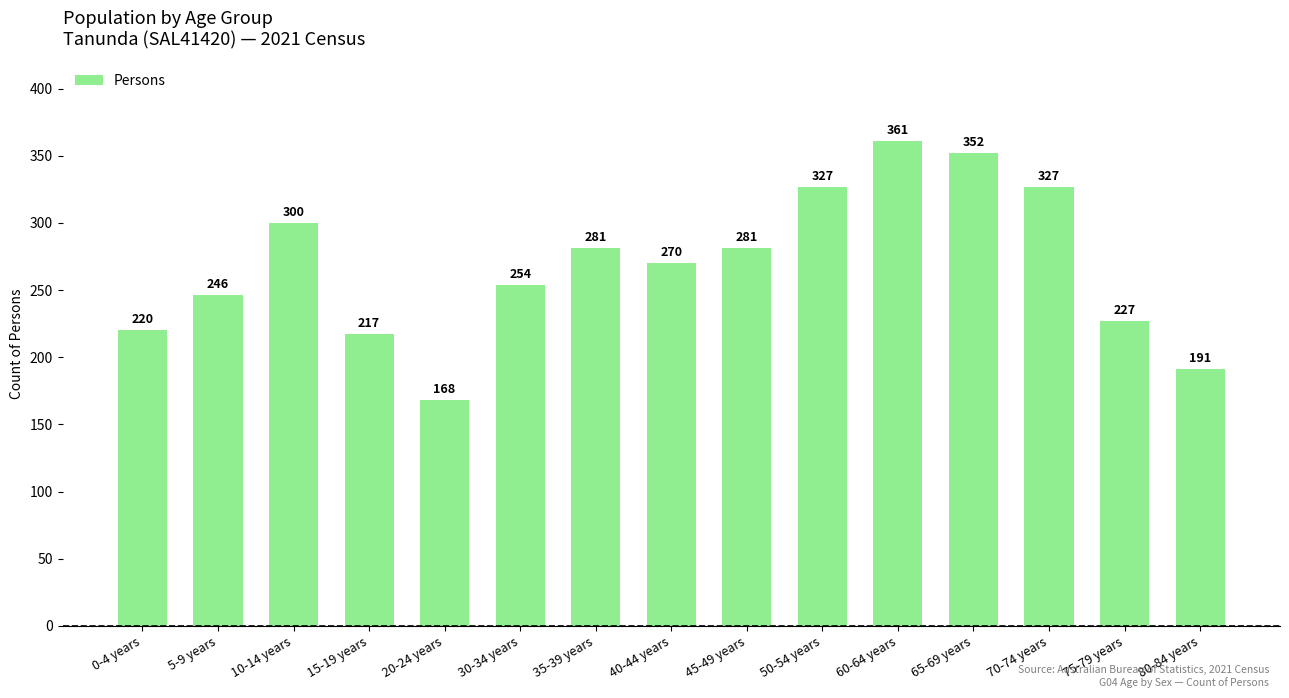

What is the value of the 9th bar from the left?

281